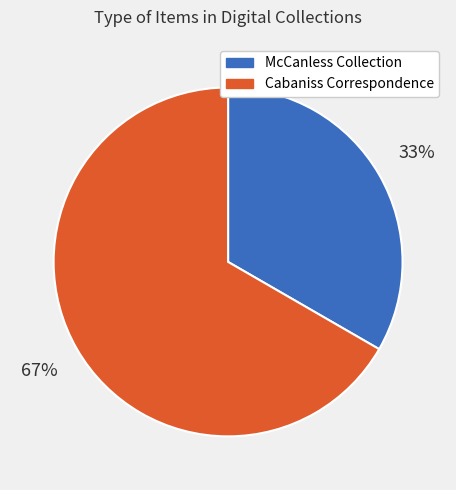

To the nearest percent, what is the average slice percentage?

50%